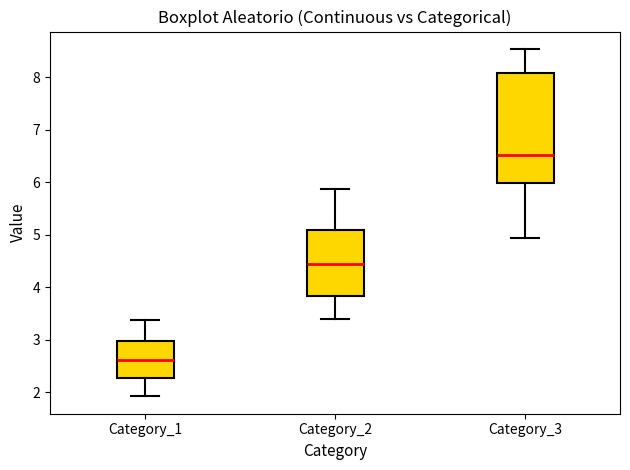

Comparing the boxes themselves (not the whiskers), which one is the tallest?

Category_3